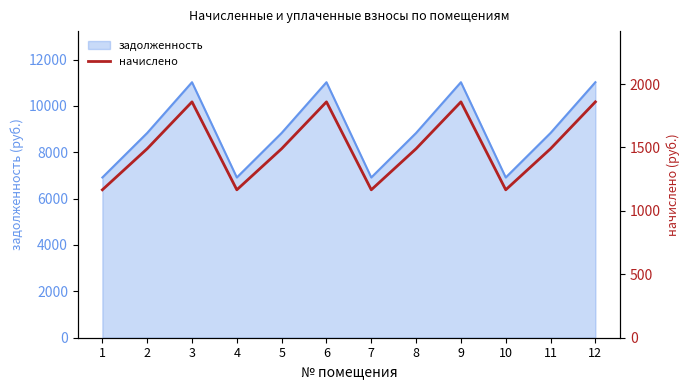

Where is the first local maximum?

3